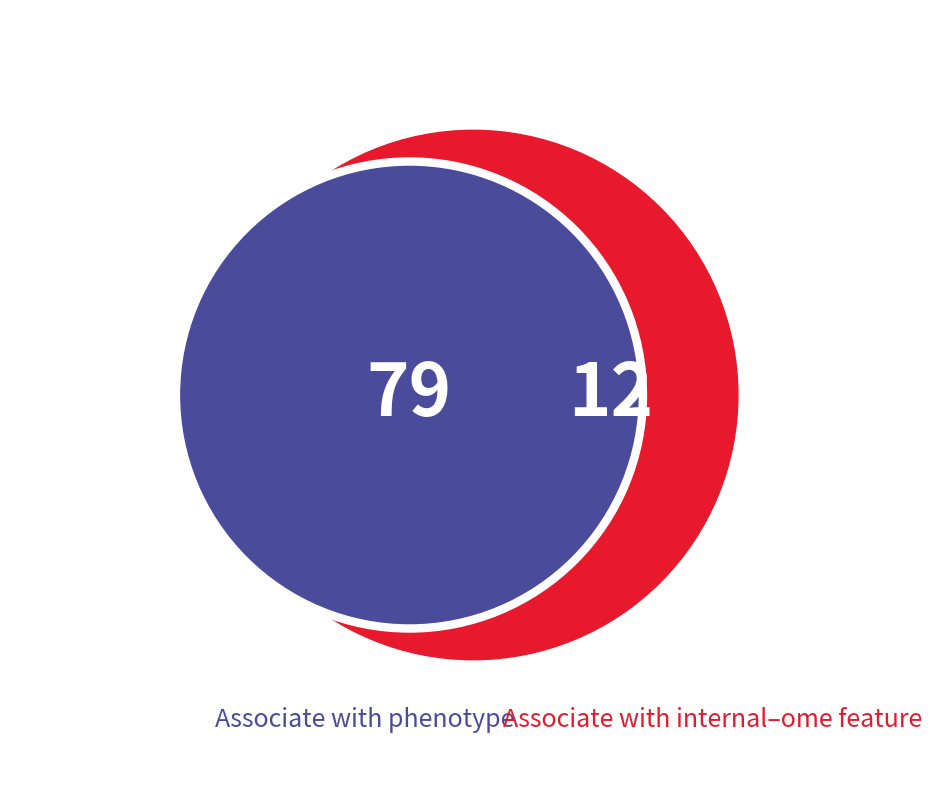

Combined, do 0 and 1 account for over 50%?

Yes